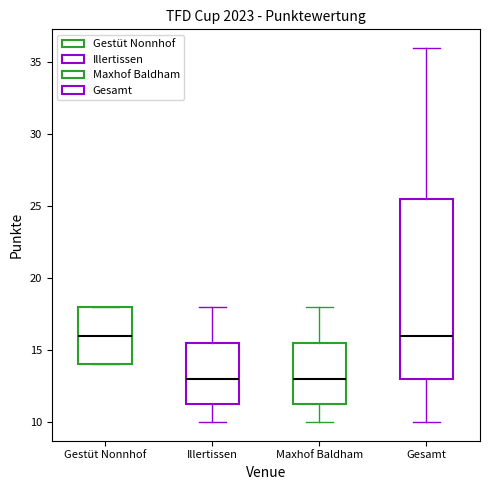

Reading left to right, read every box against the y-axis: the position of its median line, the range the box covers, and the ends of its whiskers. The values are not printed on the chart, so give them approximately, as read against the axis.

Gestüt Nonnhof: median 16.0, box 14.0 to 18.0, whiskers 14.0 to 18.0
Illertissen: median 13.0, box 11.5 to 15.5, whiskers 10.0 to 18.0
Maxhof Baldham: median 13.0, box 11.5 to 15.5, whiskers 10.0 to 18.0
Gesamt: median 16.0, box 13.0 to 25.5, whiskers 10.0 to 36.0